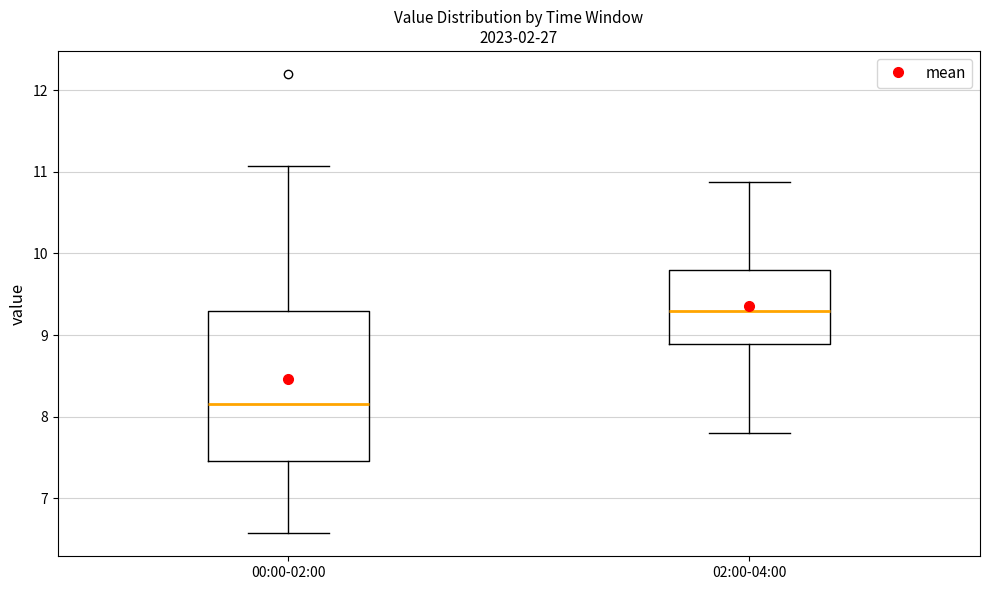

Where does the median line of the box for 02:00-04:00 sit on the y-axis? The values are not printed on the chart, so give them approximately, as read against the axis.

9.3